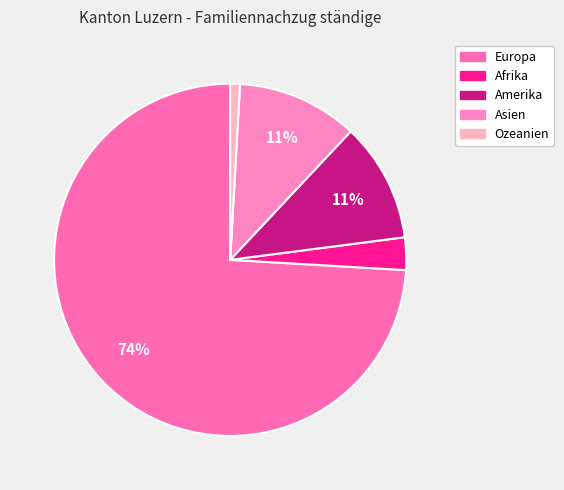

To the nearest percent, what is the combined percentage of Ozeanien and Amerika?

12%